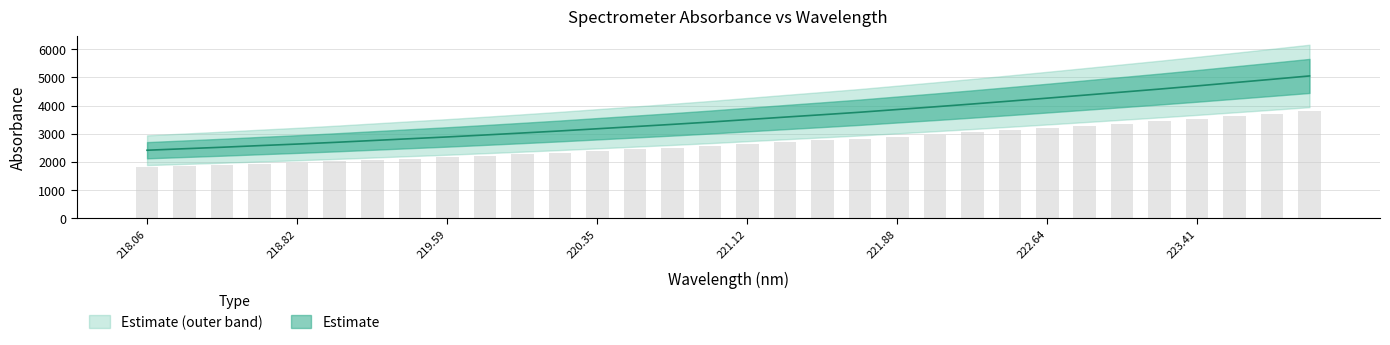

What is the difference between the values at 222.4538 and 220.5444?

907.5